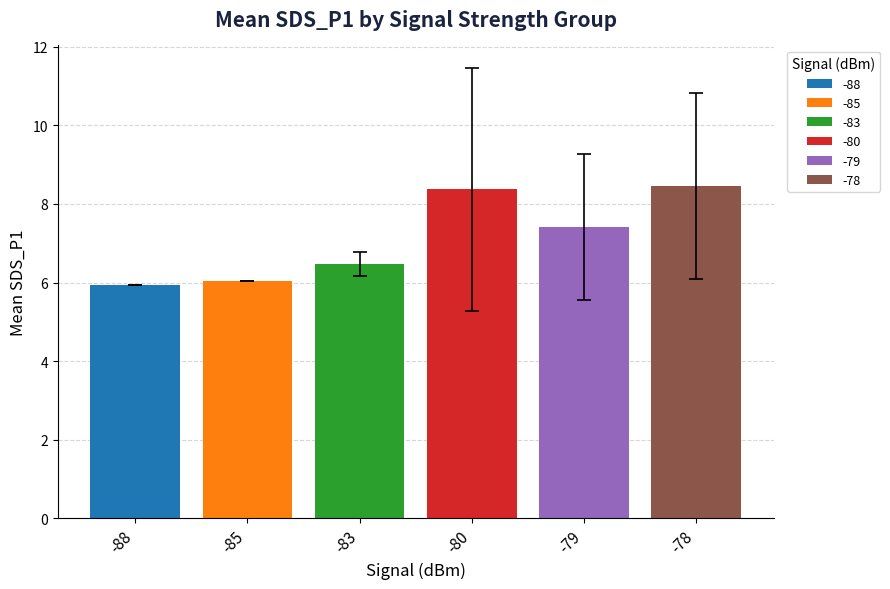

Which category has the lowest value across all series?

-88